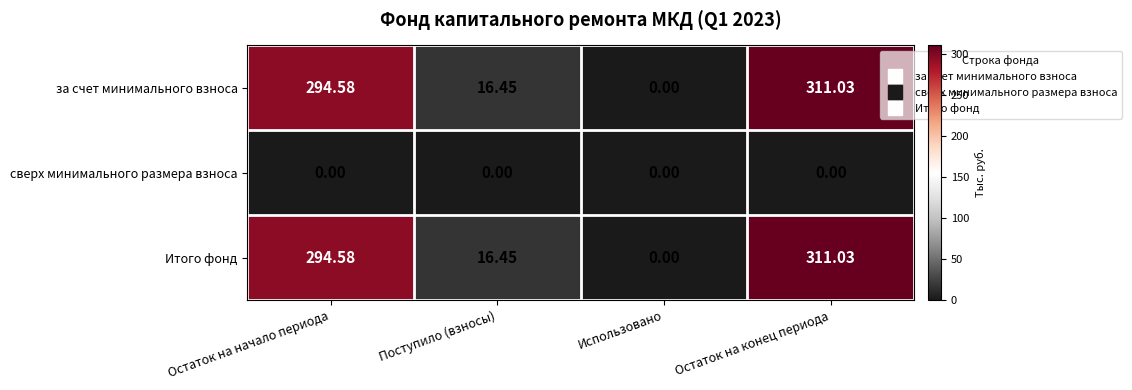

List the labels in order of Итого фонд value, largest first.

Остаток на конец периода, Остаток на начало периода, Поступило (взносы), Использовано